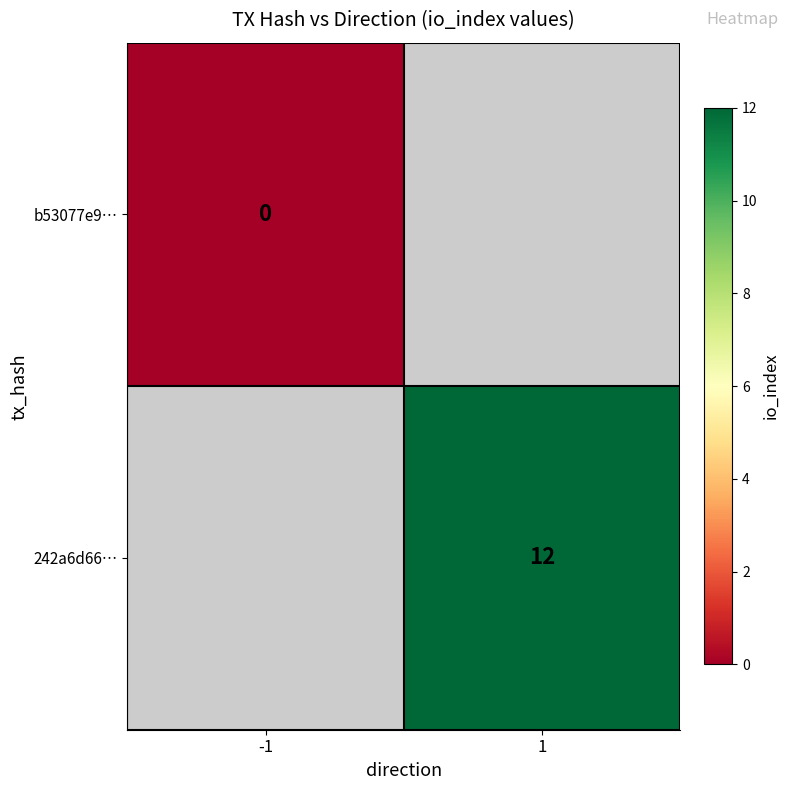

The value of 242a6d66… at 1 is 16. True or false?

False